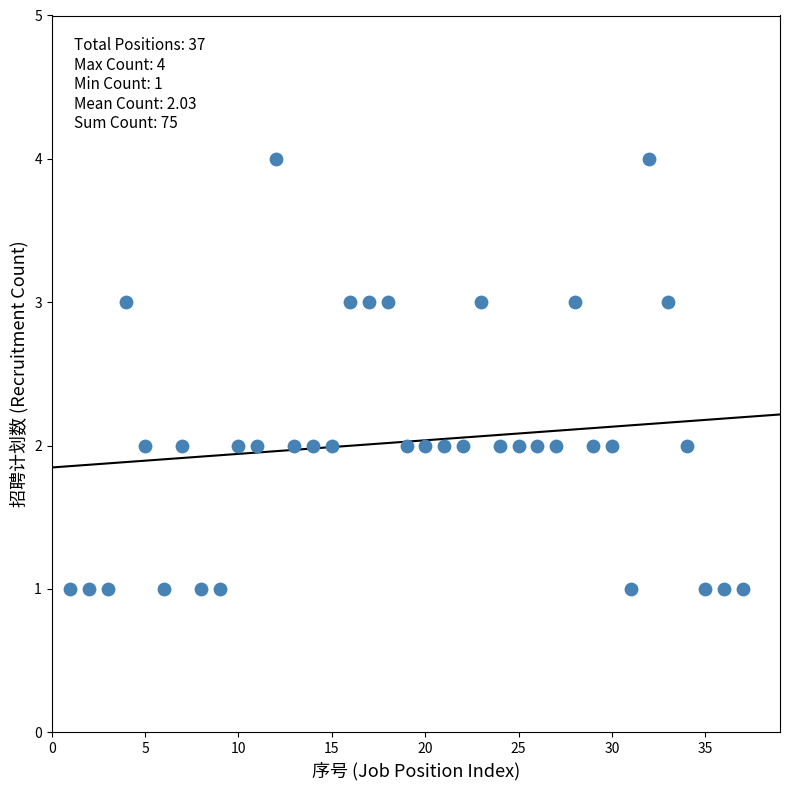

What is the range of Y values (max minus min)?

3